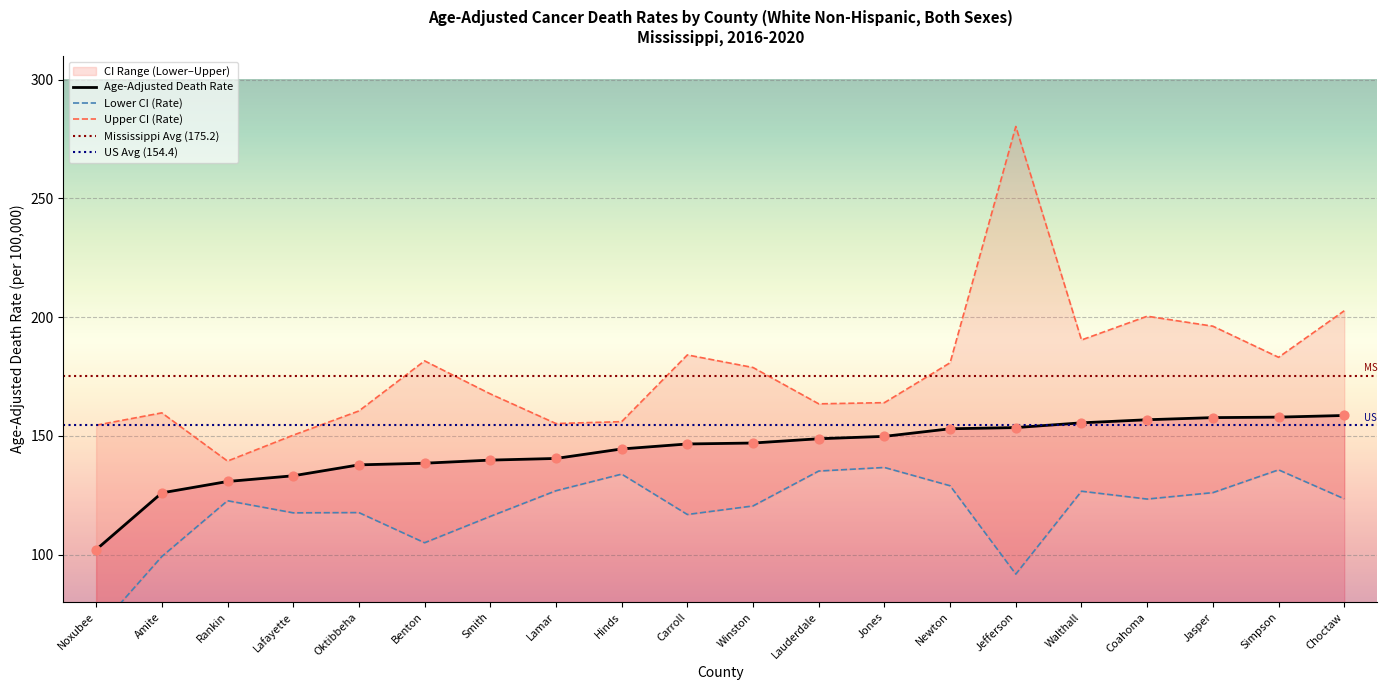

Is it true that Age-Adjusted Death Rate equals 158.6 at Choctaw?

True